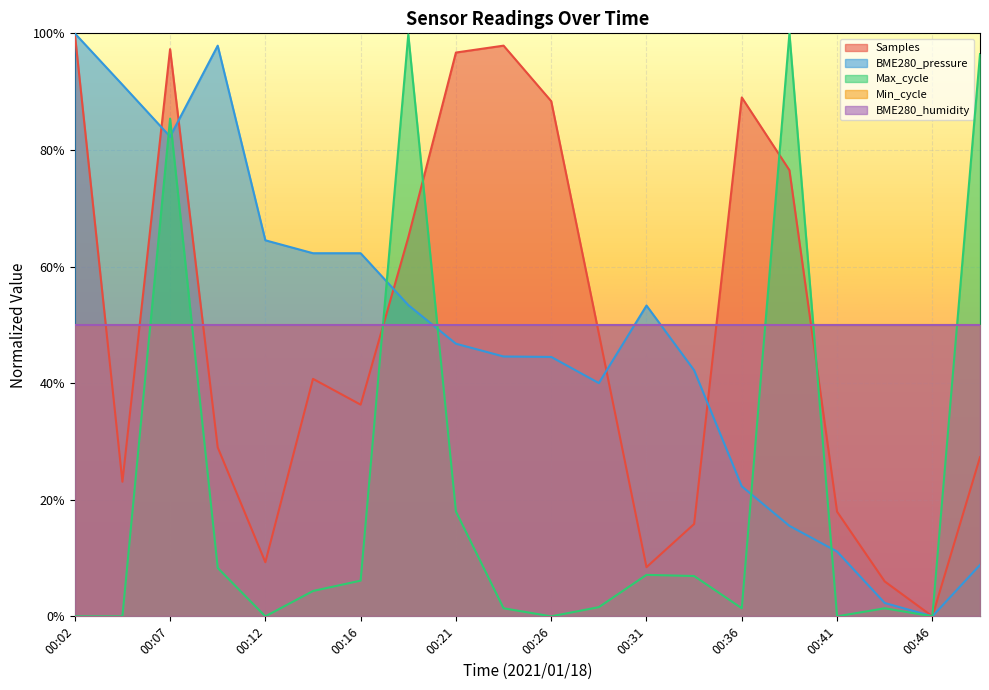

What is the total value across all series at 00:38?

1.9